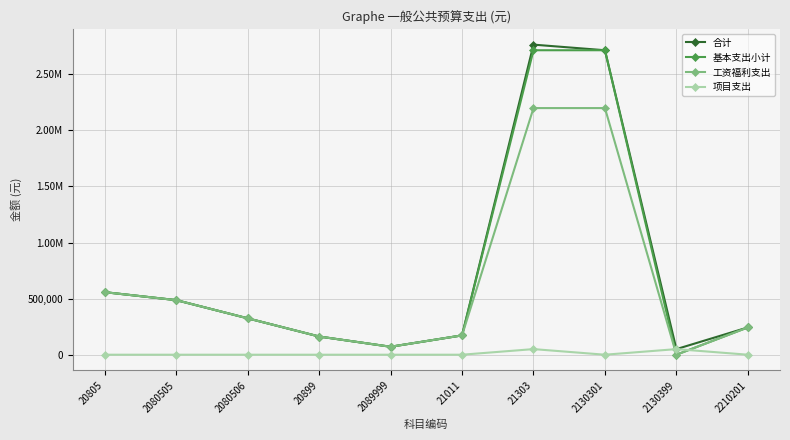

What are all the series names shown in the legend?

合计, 基本支出小计, 工资福利支出, 项目支出